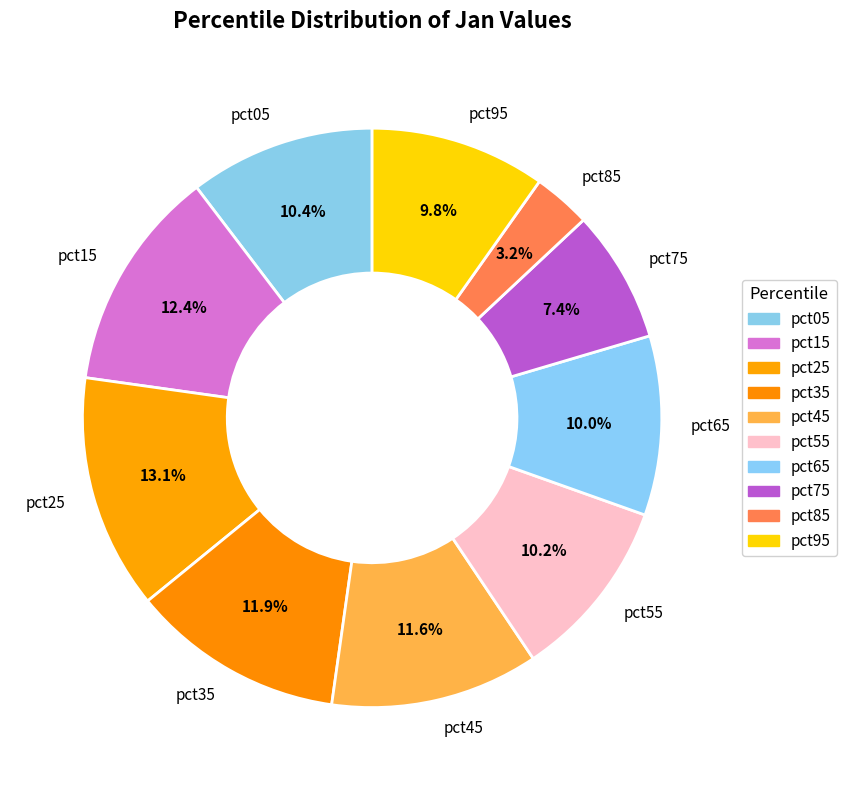

Does pct45 represent more than half of the total?

No